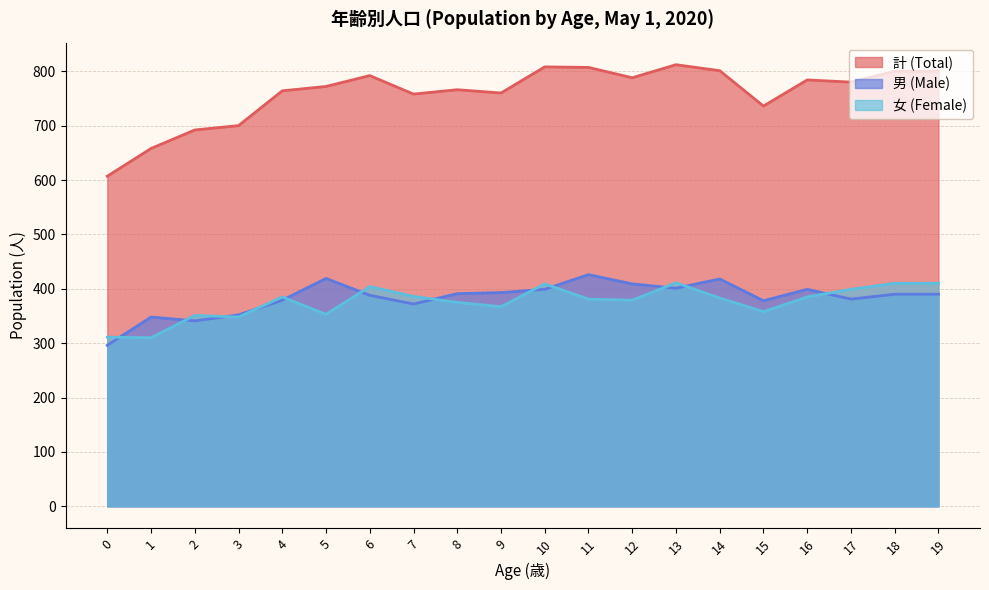

Is it true that 女 (Female) equals 189 at 16?

False